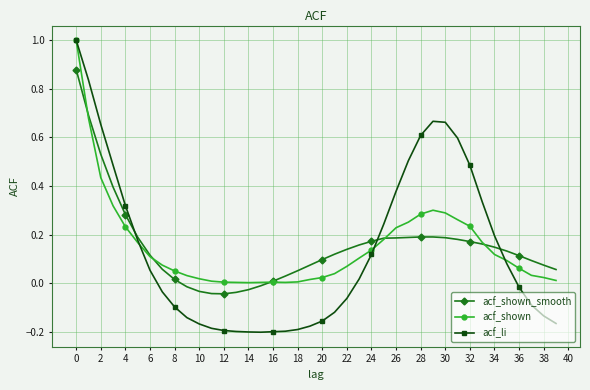

What are all the series names shown in the legend?

acf_shown_smooth, acf_shown, acf_li